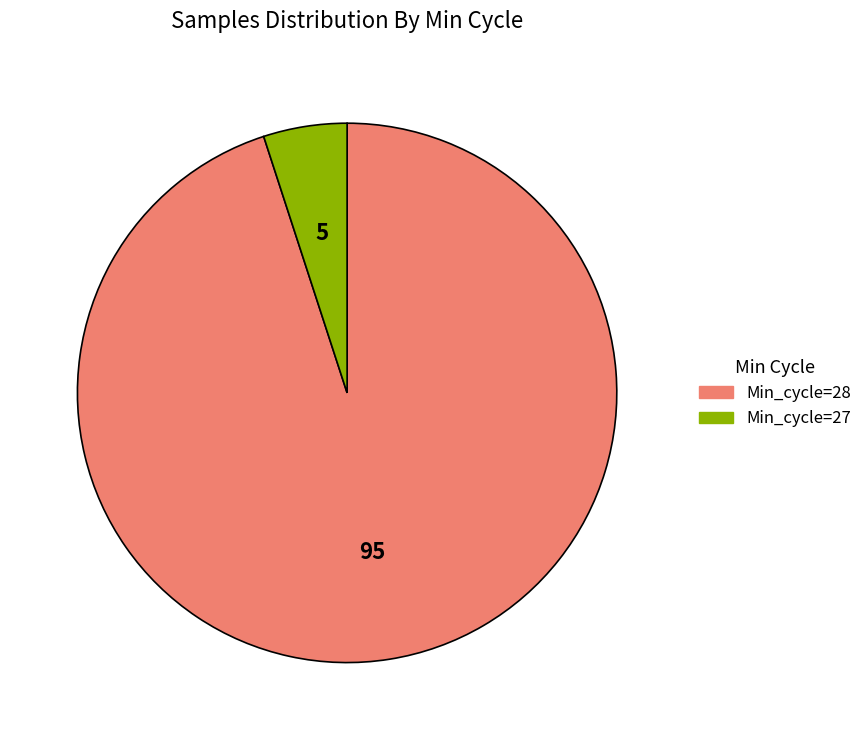

Is there any slice that represents more than half of the pie?

Yes